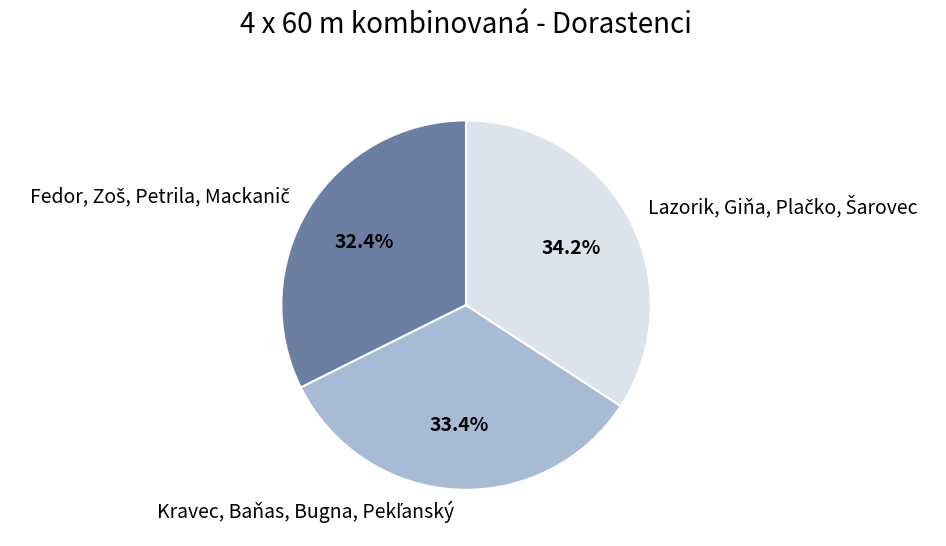

Is there any slice that represents more than half of the pie?

No